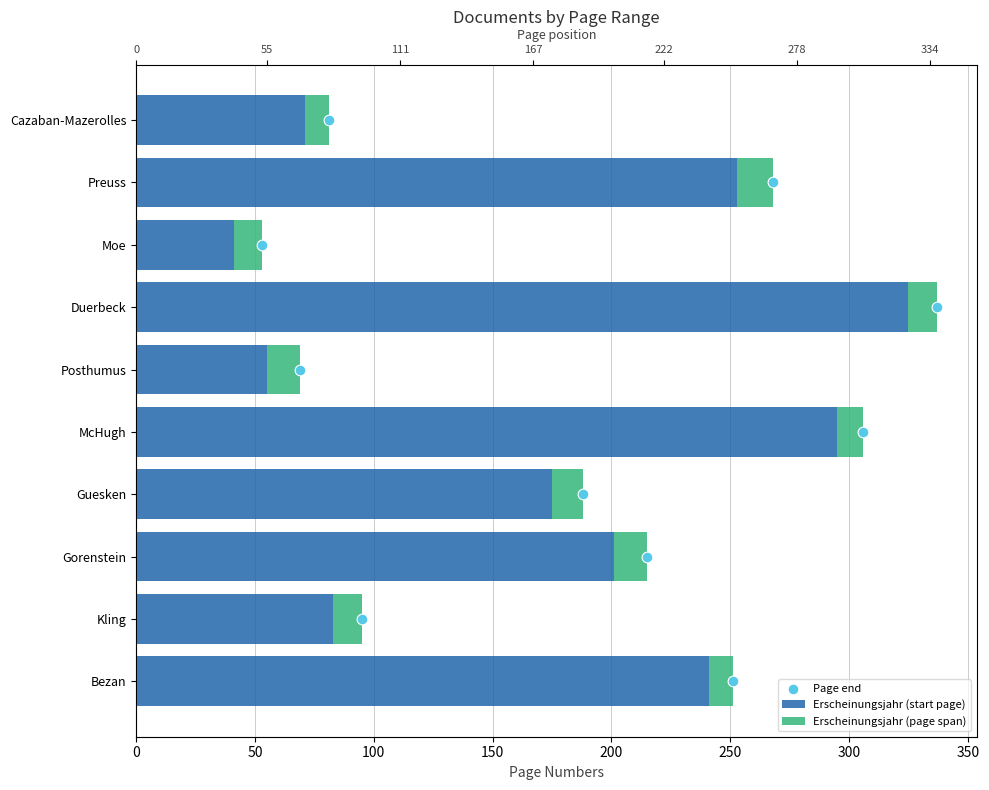

What is the total value across all series at 250?

74